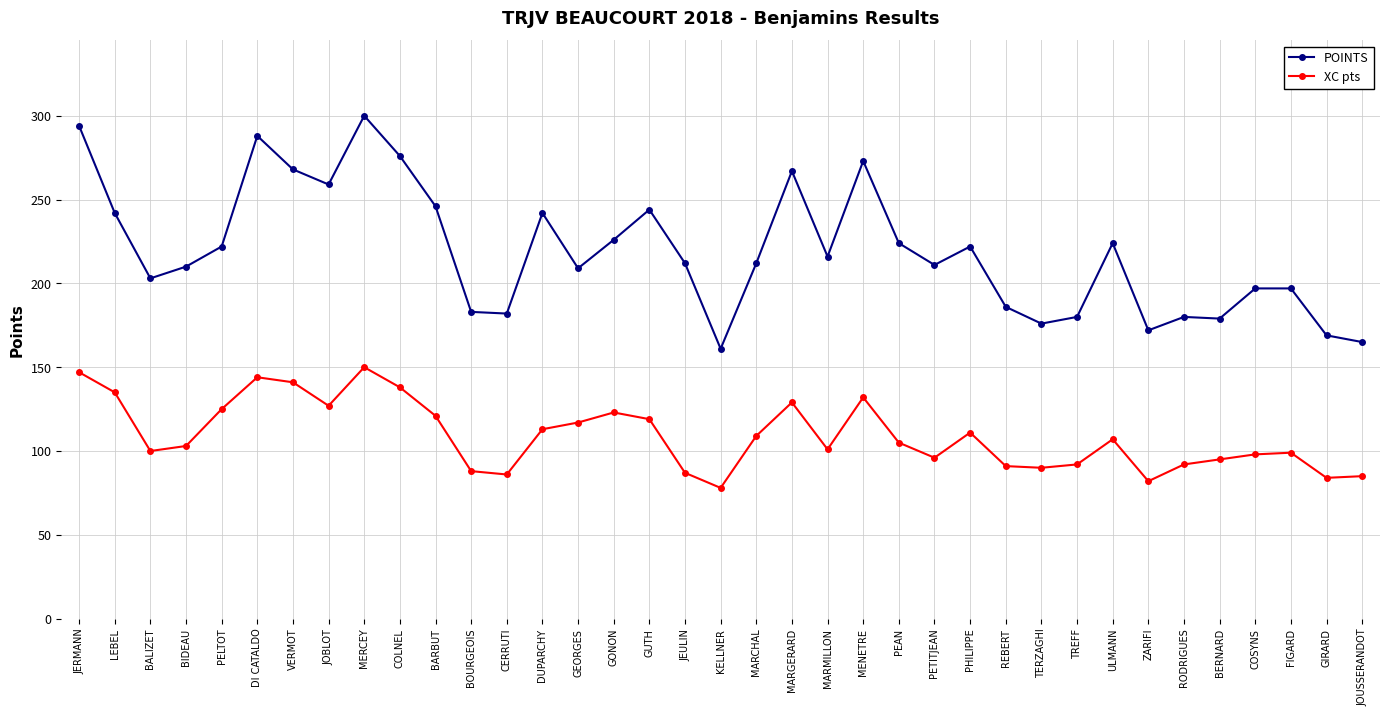

List the series in order of their peak value, highest first.

POINTS, XC pts